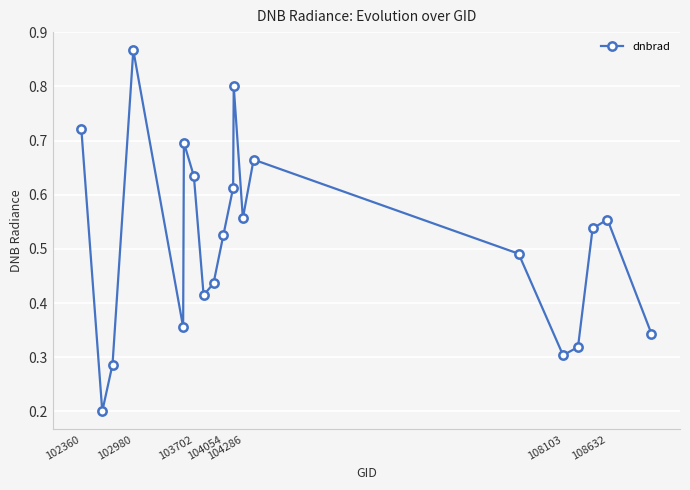

Count the values in the range 0 to 1.

20